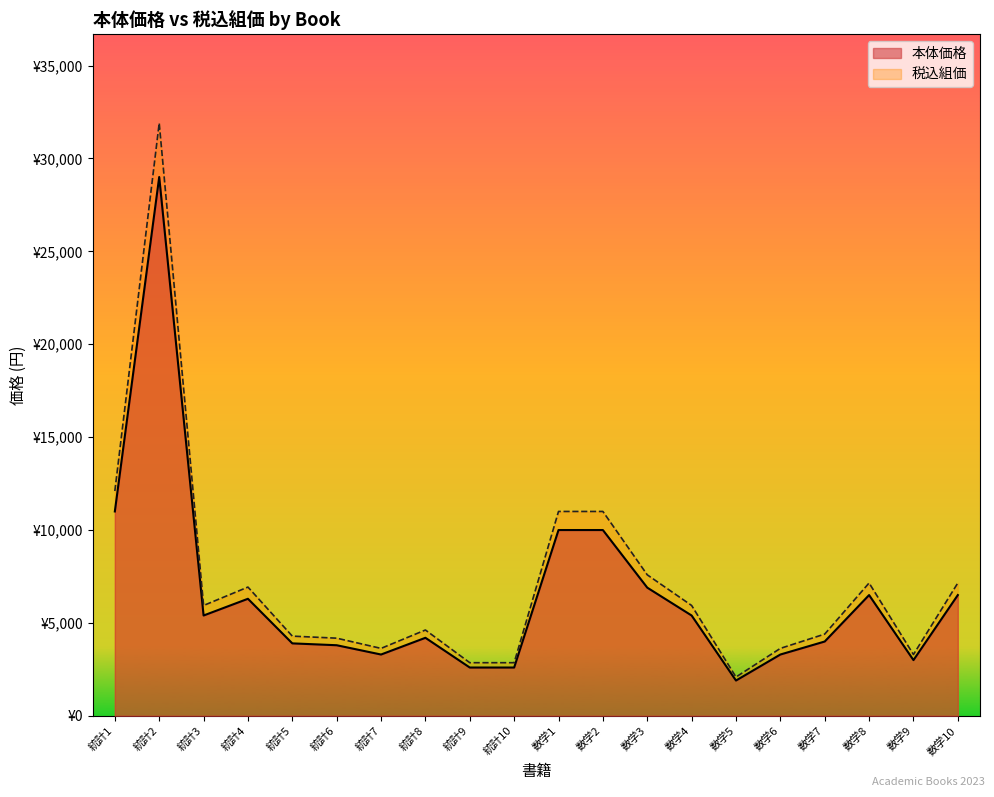

At how many categories does at least one series exceed 25337?

1